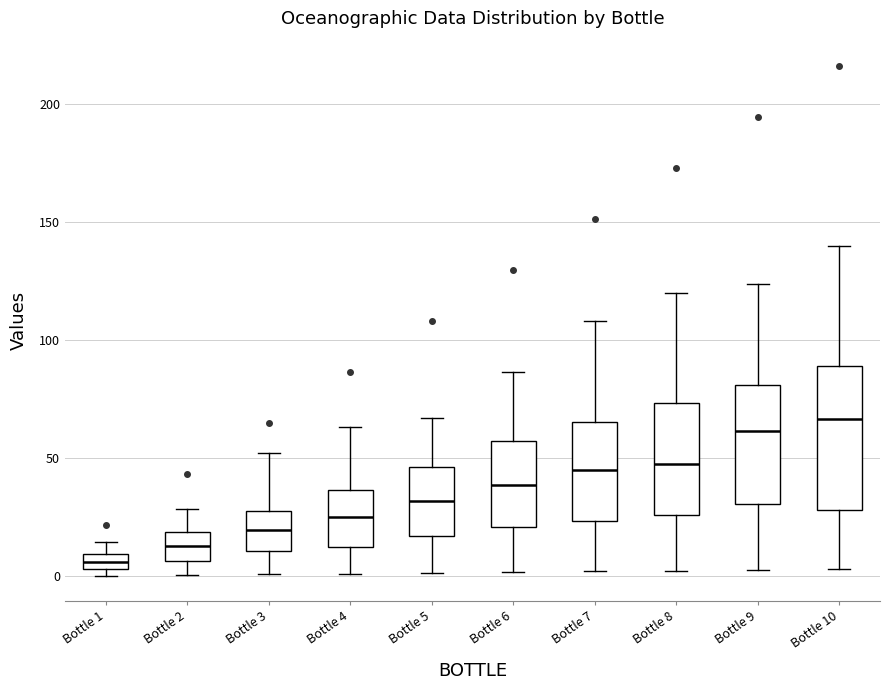

Where does the median line of the box for Bottle 3 sit on the y-axis? The values are not printed on the chart, so give them approximately, as read against the axis.

20